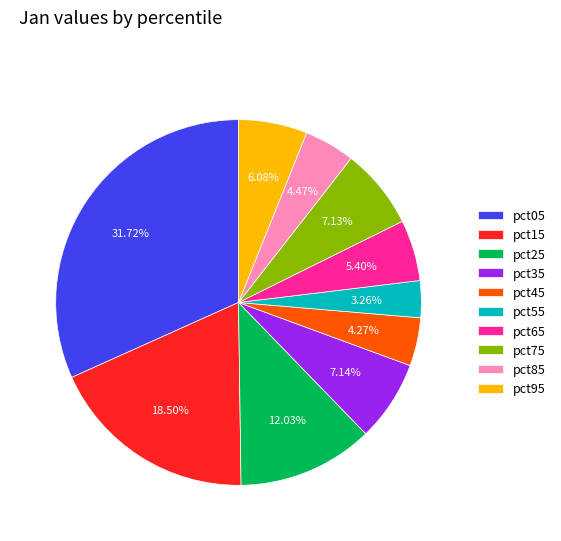

Is it true that pct55 is 3% of the pie?

True